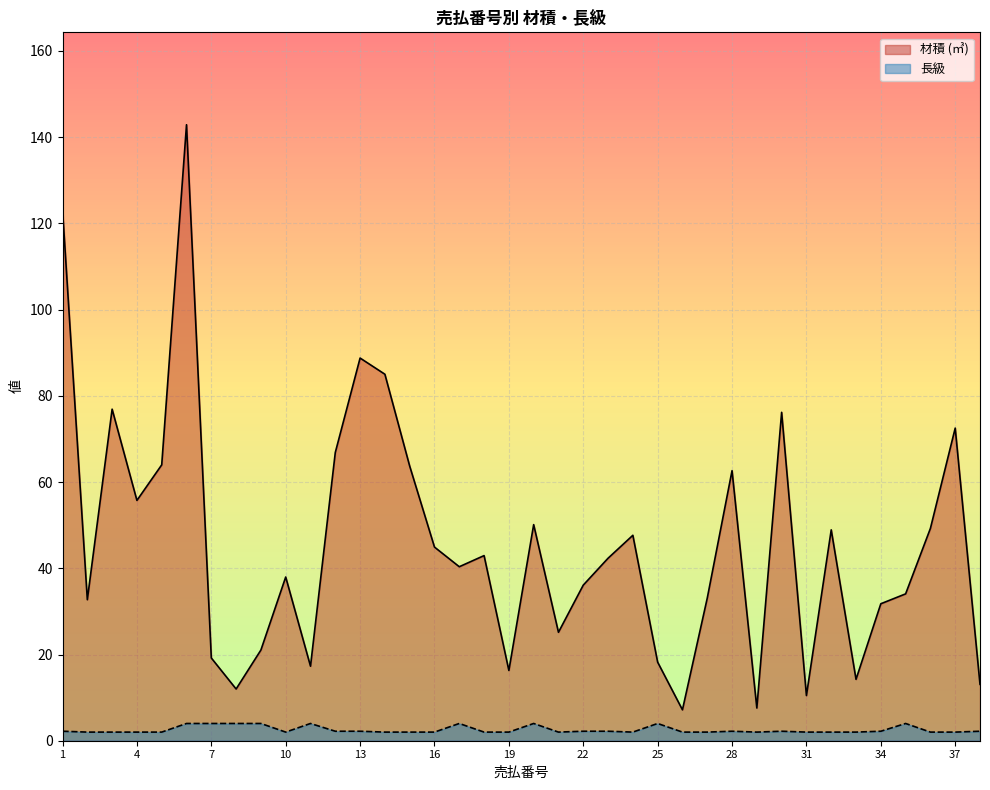

True or false: 長級 has more than 2 interior local peaks.

True